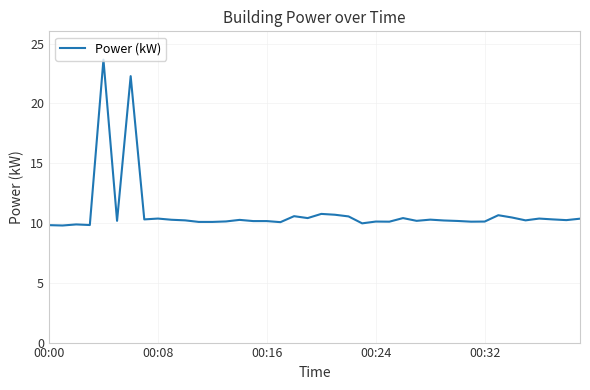

Does the chart have visible grid lines?

Yes